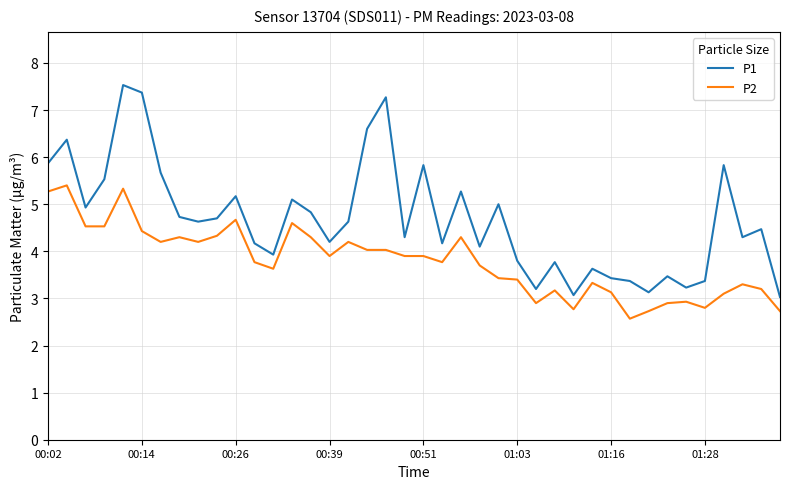

Which series has the largest total across all categories?

P1